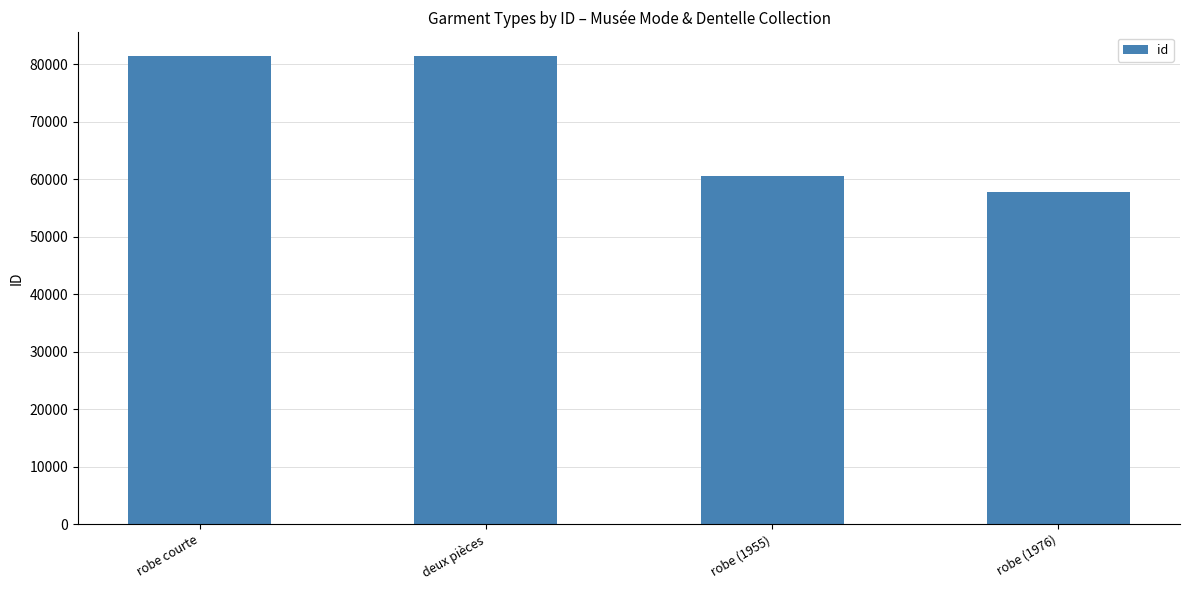

What is the label of the 1st bar from the right?

robe (1976)